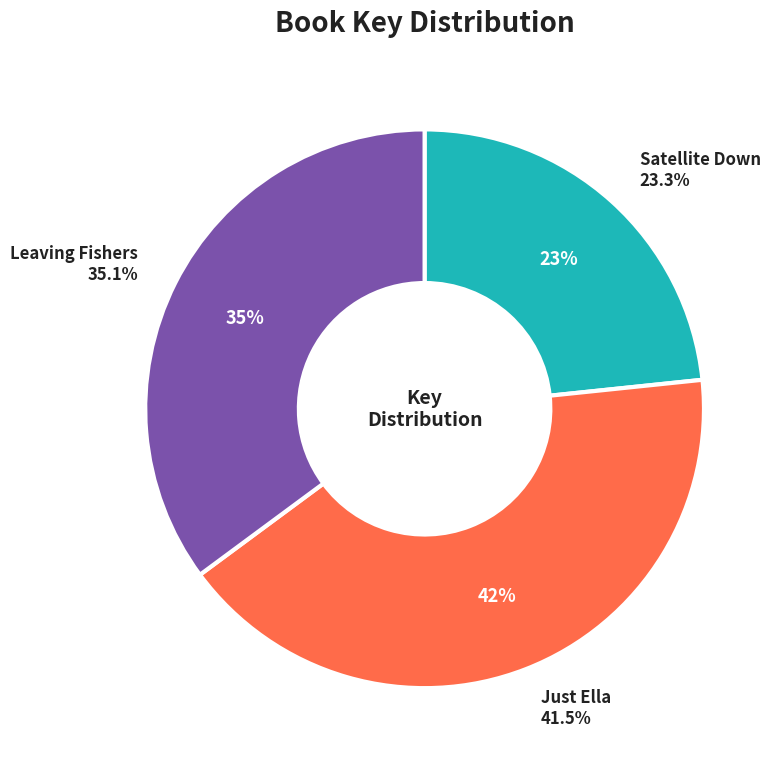

Does Leaving Fishers account for over 50% of the chart?

No